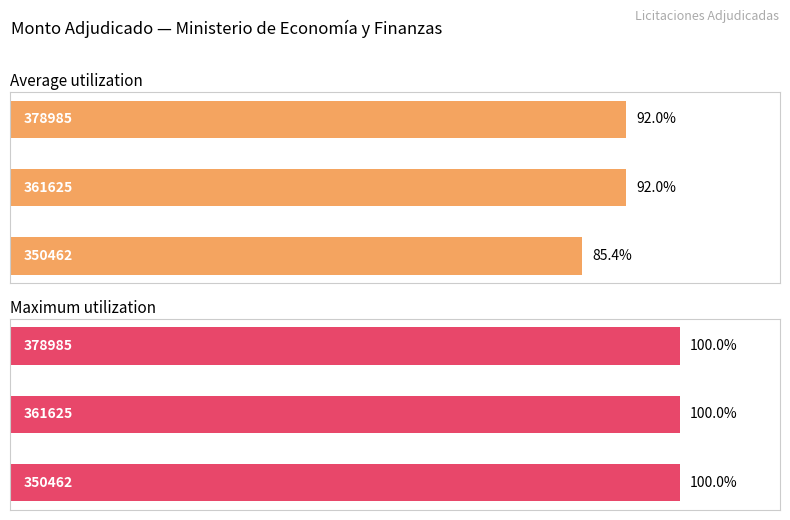

What are all the series names shown in the legend?

Average utilization, Maximum utilization